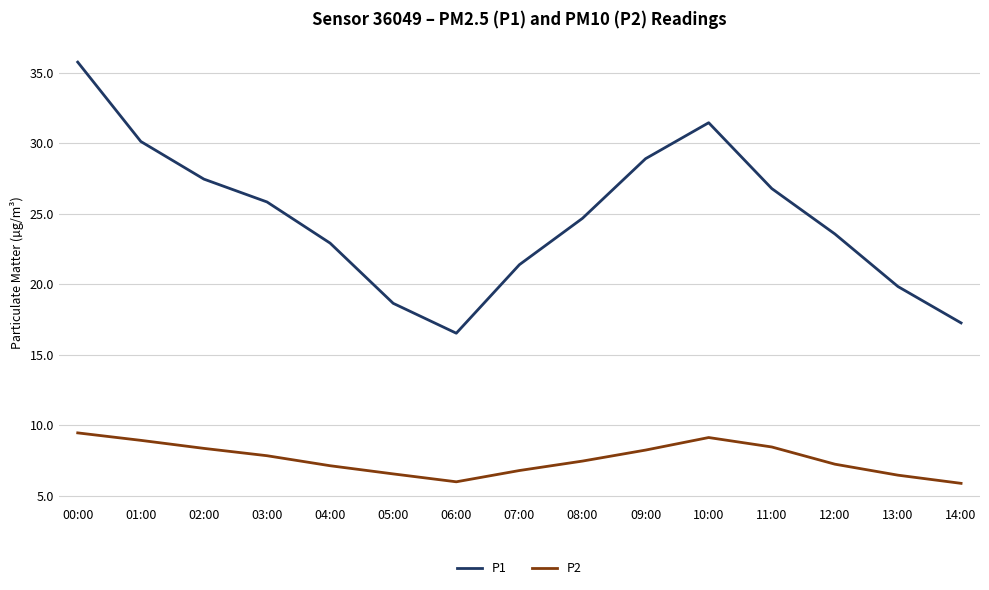

True or false: P2 and P1 cross at least once.

False